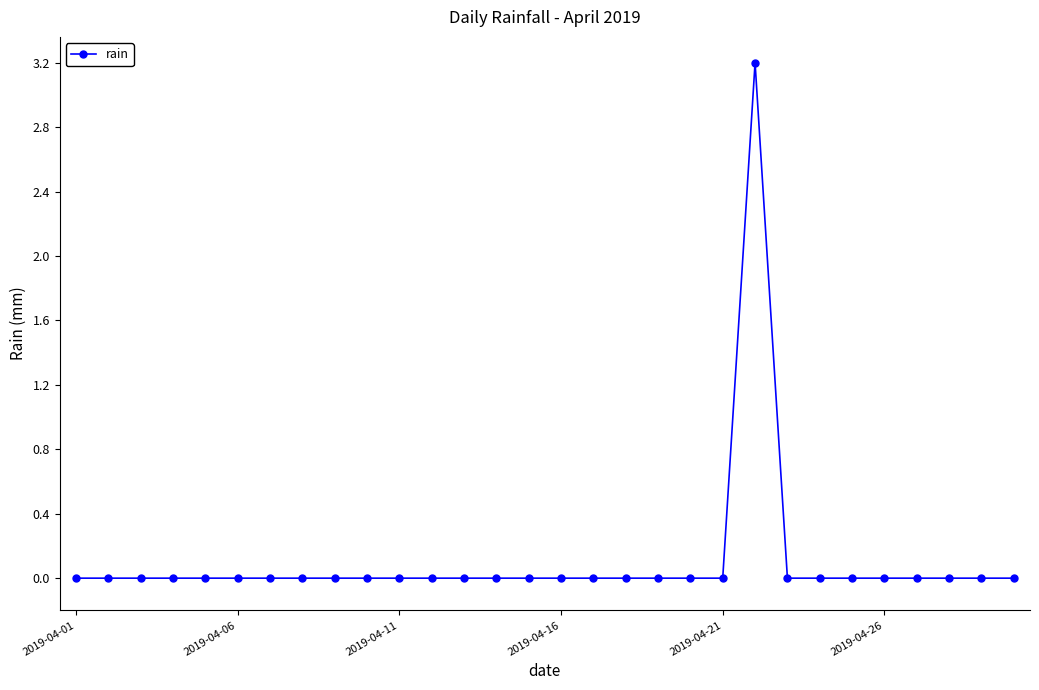

Reading left to right, transcribe all the data shown in this chart.

0.0	0.0	0.0	0.0	0.0	0.0	0.0	0.0	0.0	0.0	0.0	0.0	0.0	0.0	0.0	0.0	0.0	0.0	0.0	0.0	0.0	3.2	0.0	0.0	0.0	0.0	0.0	0.0	0.0	0.0